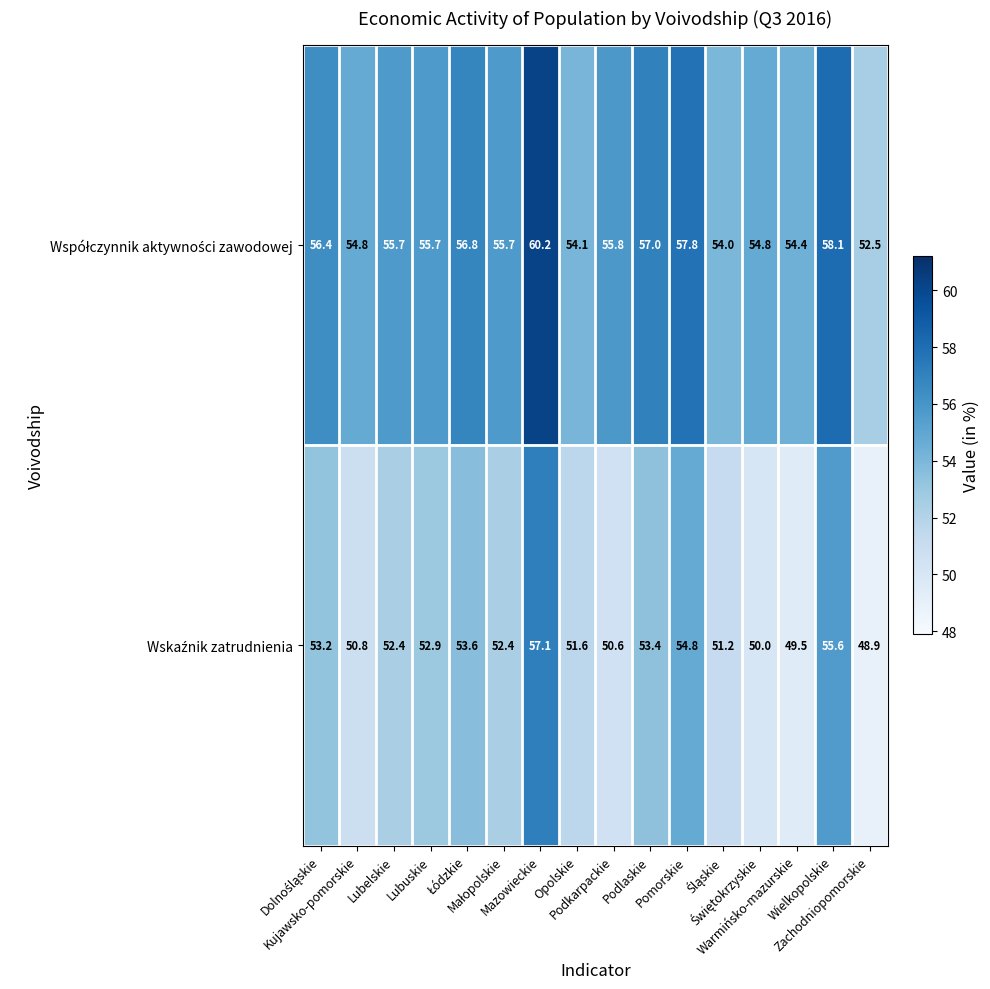

What is the minimum value shown in the chart?

48.9